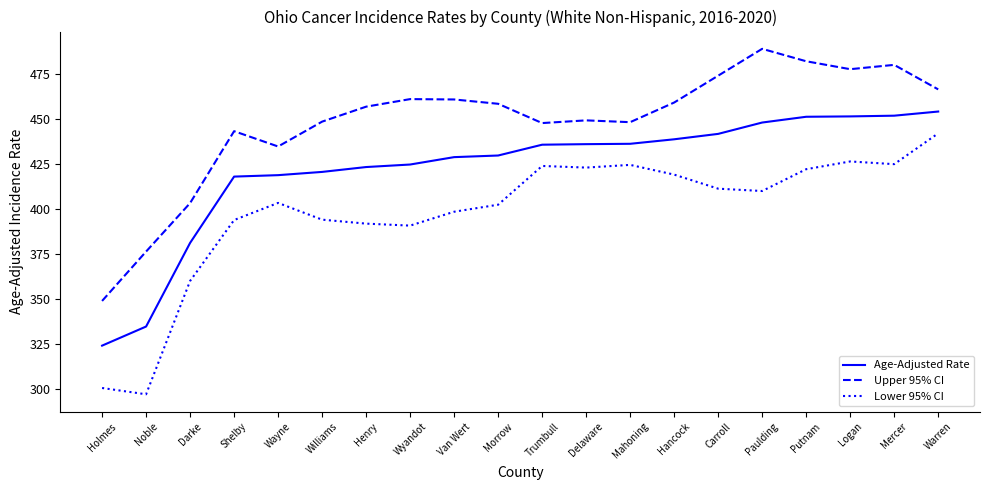

What is the difference between the second highest and second lowest values in the Age-Adjusted Rate series?

117.0